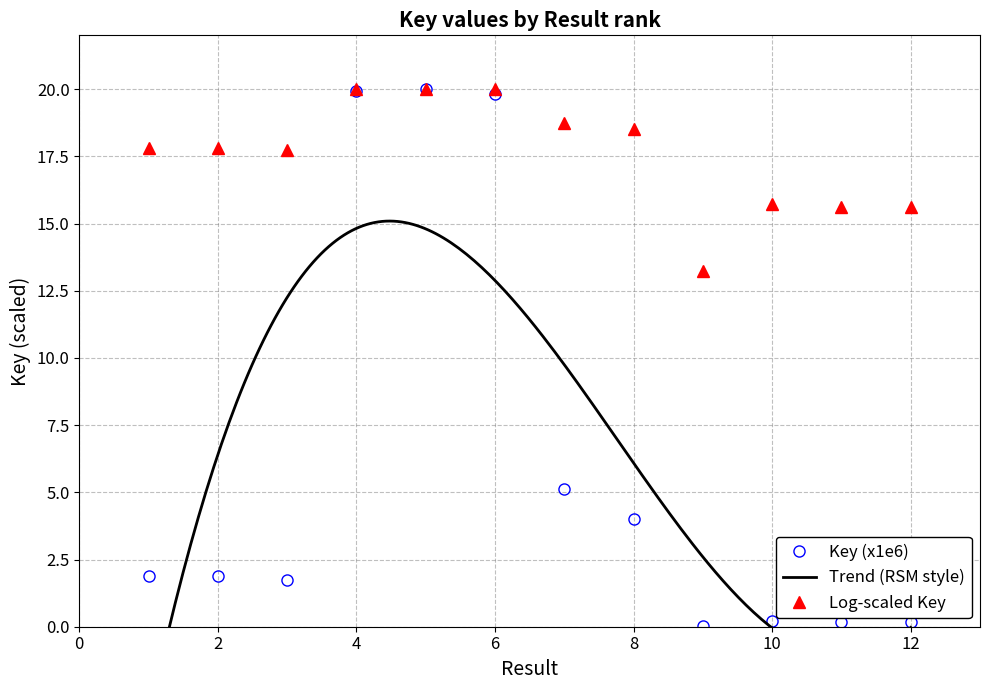

How many interior local peaks (higher than both neighbors) does the data have?

2